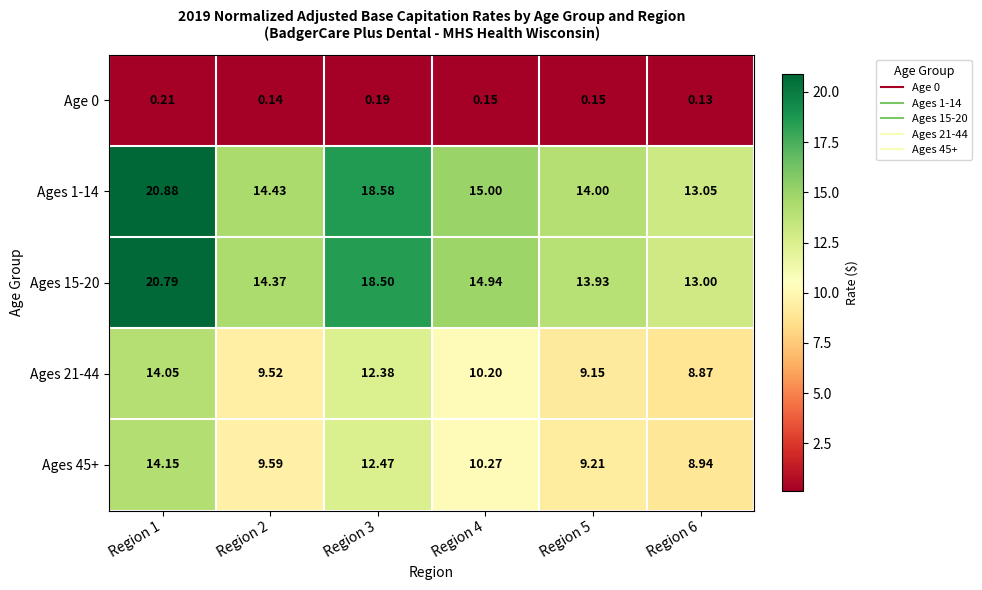

Is the value of Ages 1-14 at Region 2 greater than the value of Age 0 at Region 6?

Yes